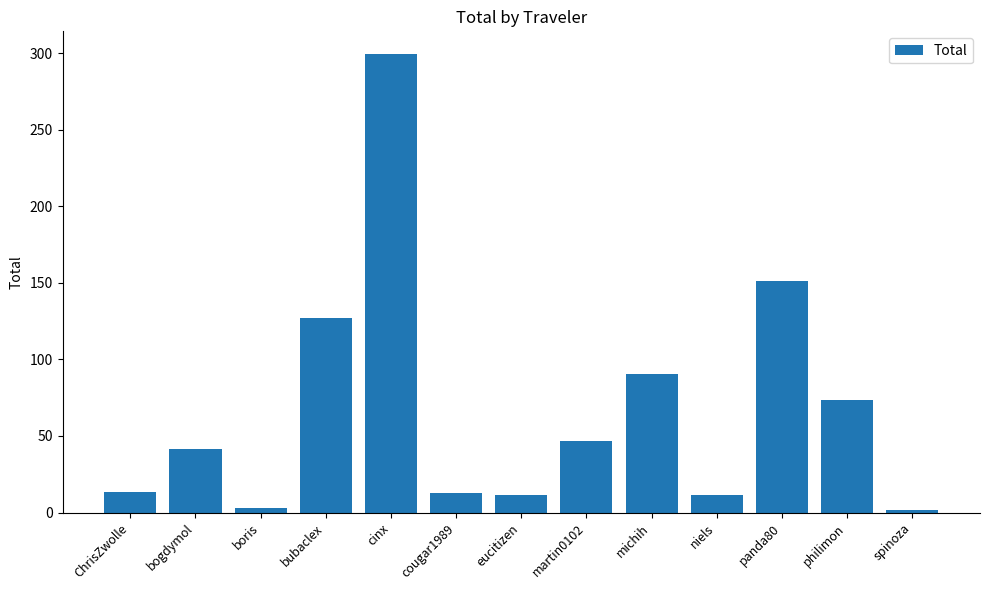

True or false: the data shows 23.0 at michih.

False